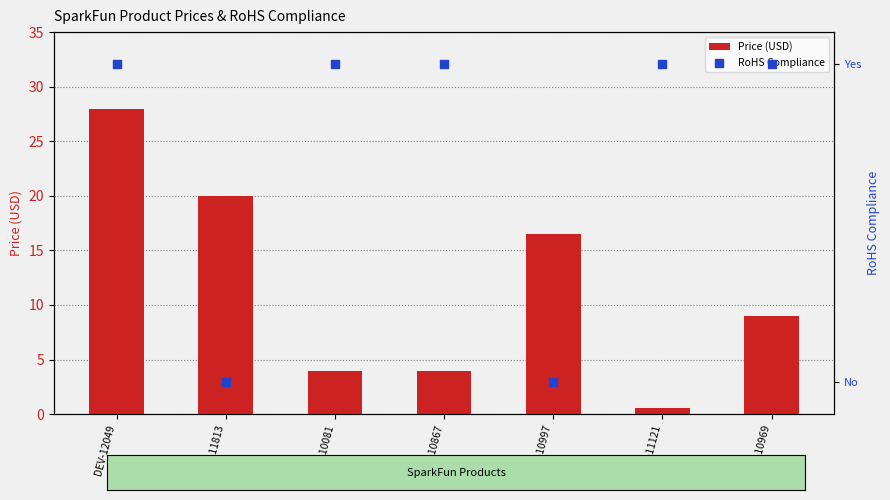

Which series has the largest total across all categories?

Price (USD)